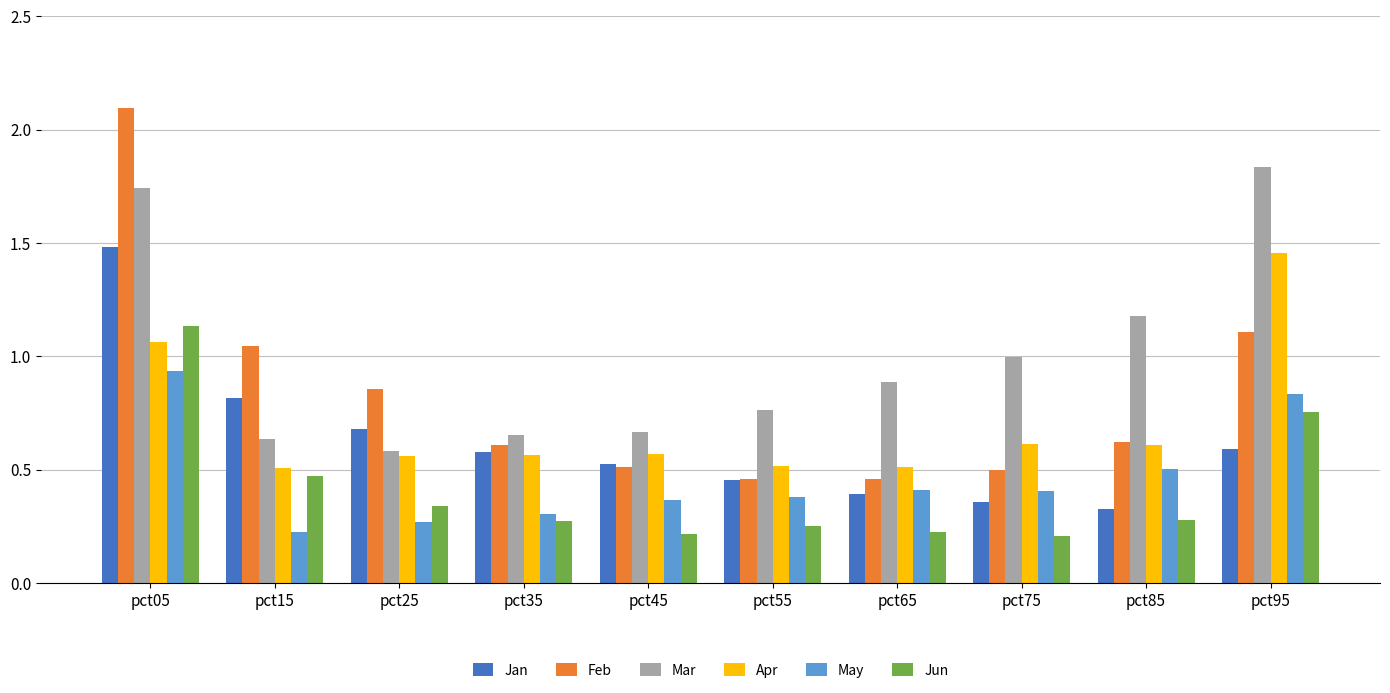

The Feb series shows 0.9 at pct25. True or false?

True